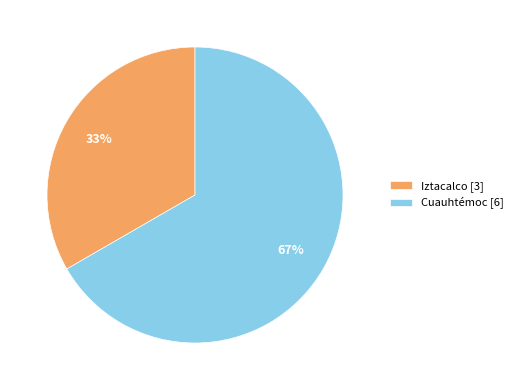

Count the number of slices in the pie.

2